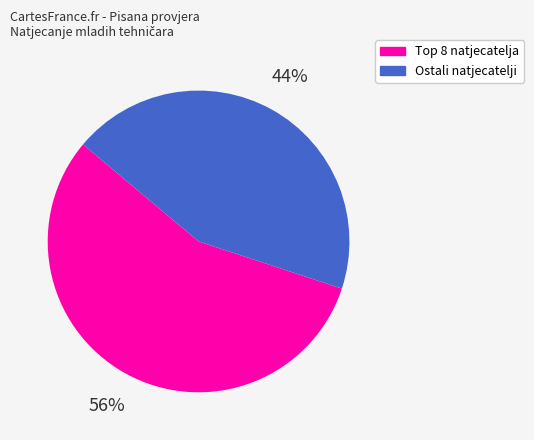

Does any single category account for the majority?

Yes